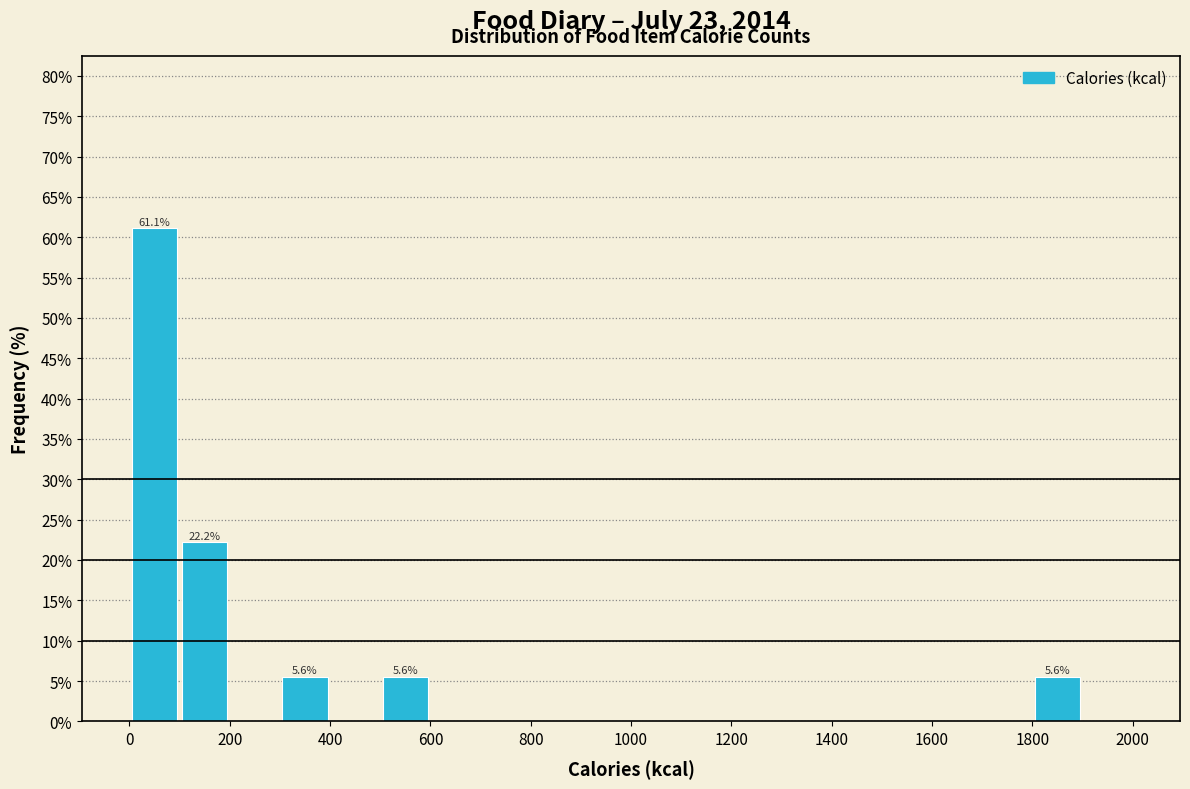

Over which range of the x-axis is the bar tallest?

0 to 100